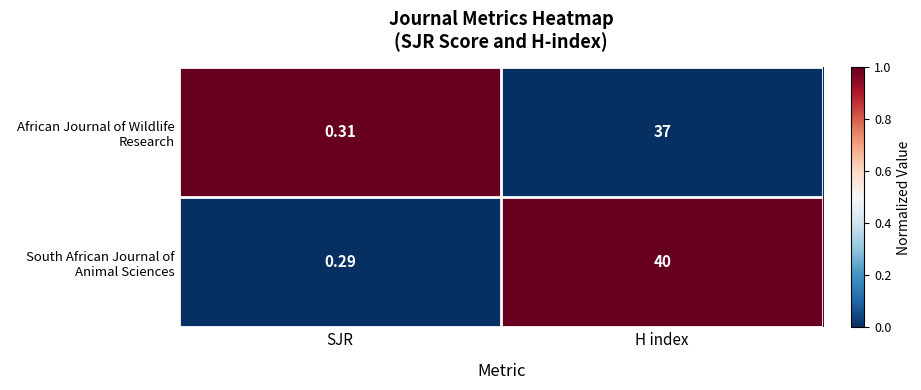

What is the total value across all series at SJR?

0.6